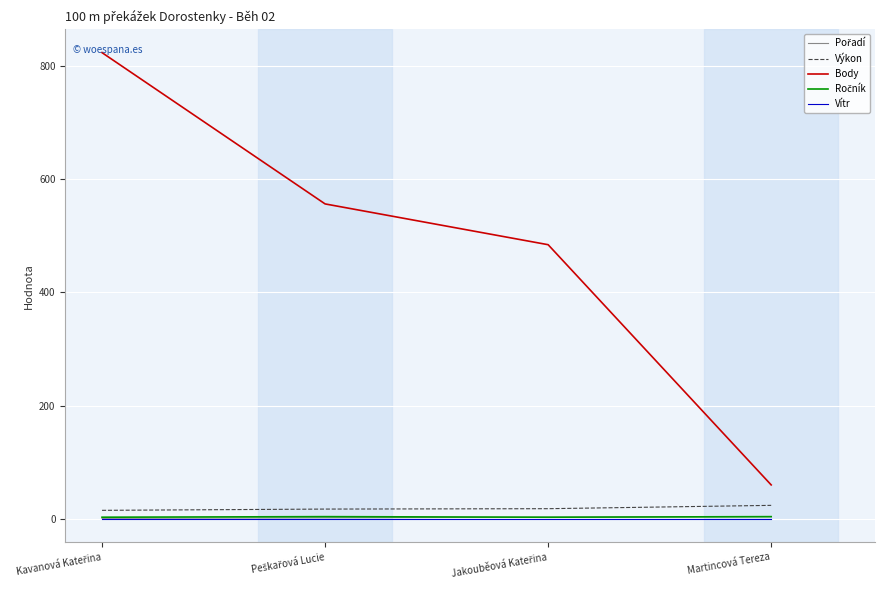

What is the maximum value shown in the chart?

823.0